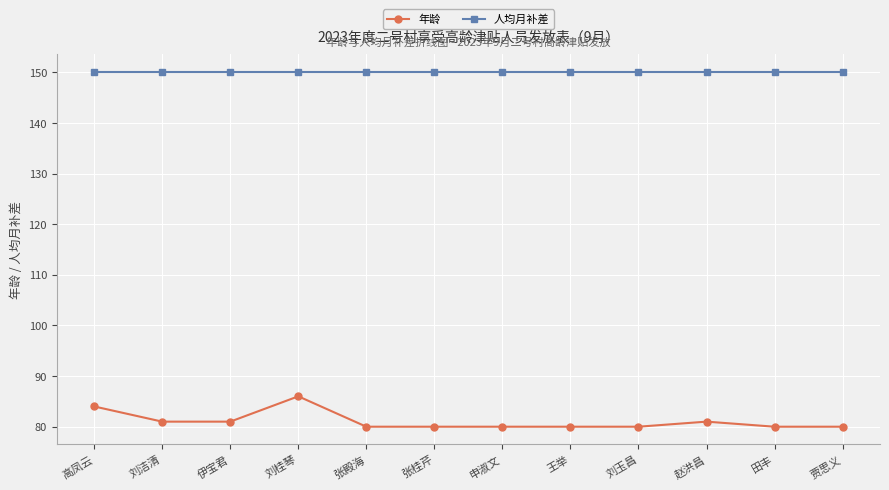

What is the greatest value displayed?

150